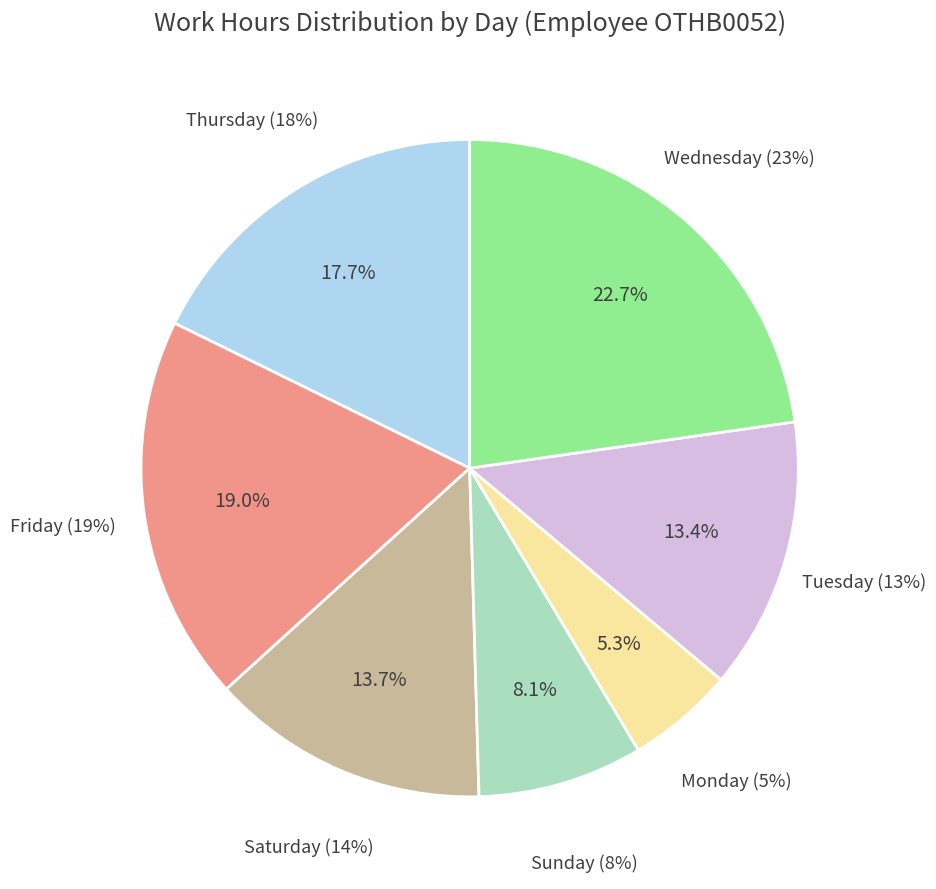

Is there a majority slice in this chart?

No